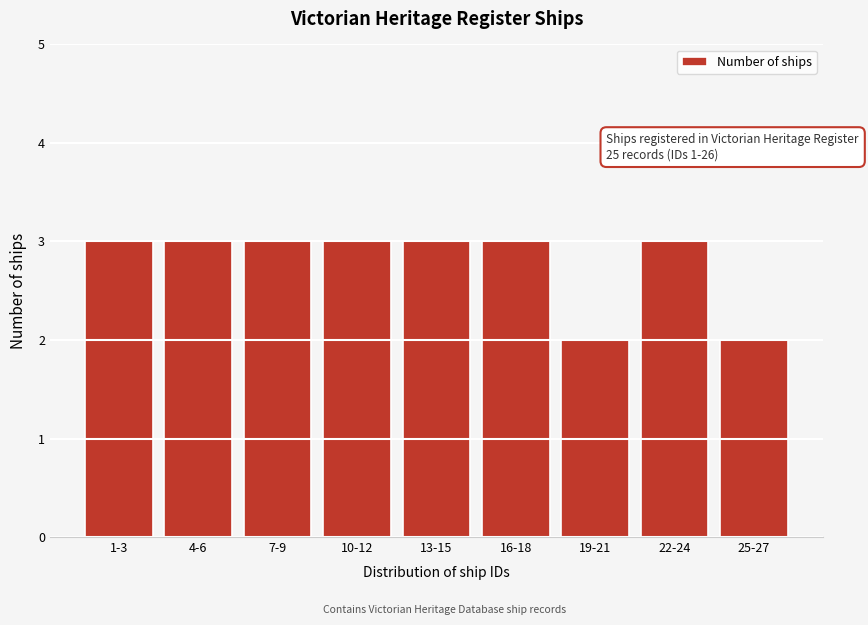

Reading right to left, what are all the values shown in this chart?

2	3	2	3	3	3	3	3	3